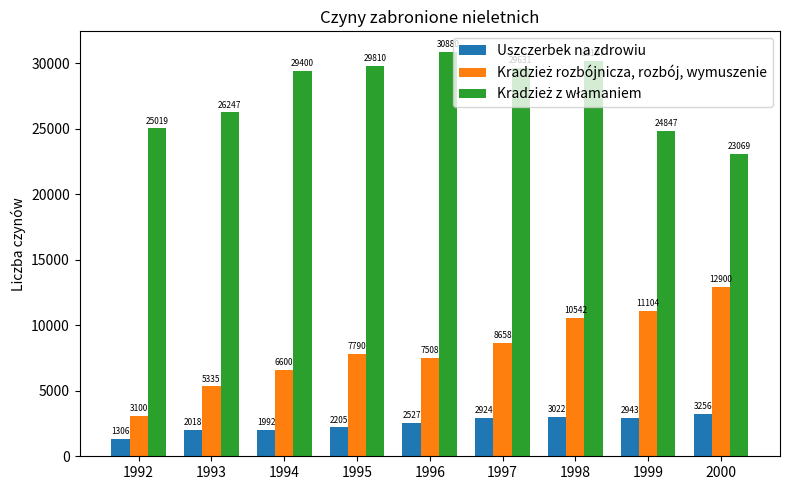

The value of Uszczerbek na zdrowiu at 1994 is 575. True or false?

False